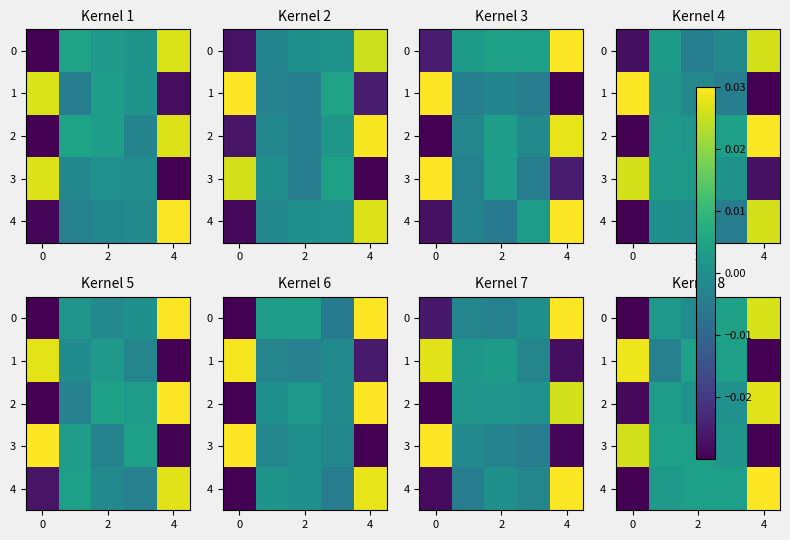

How many data points in 3 are above 0?

4